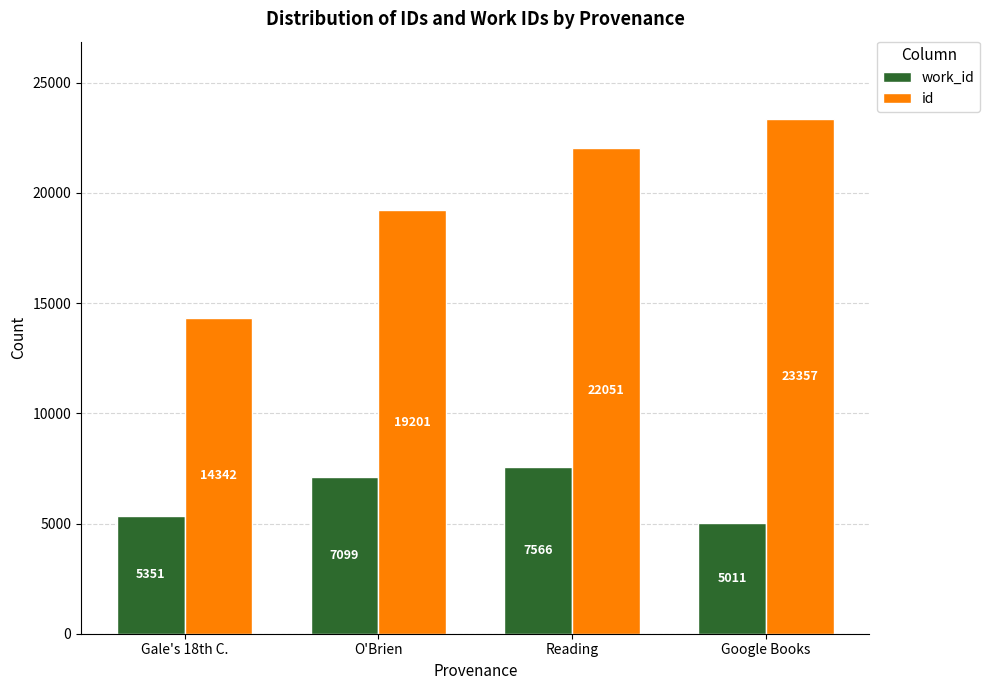

What is the approximate value of id at Reading, to the nearest 100?

22100